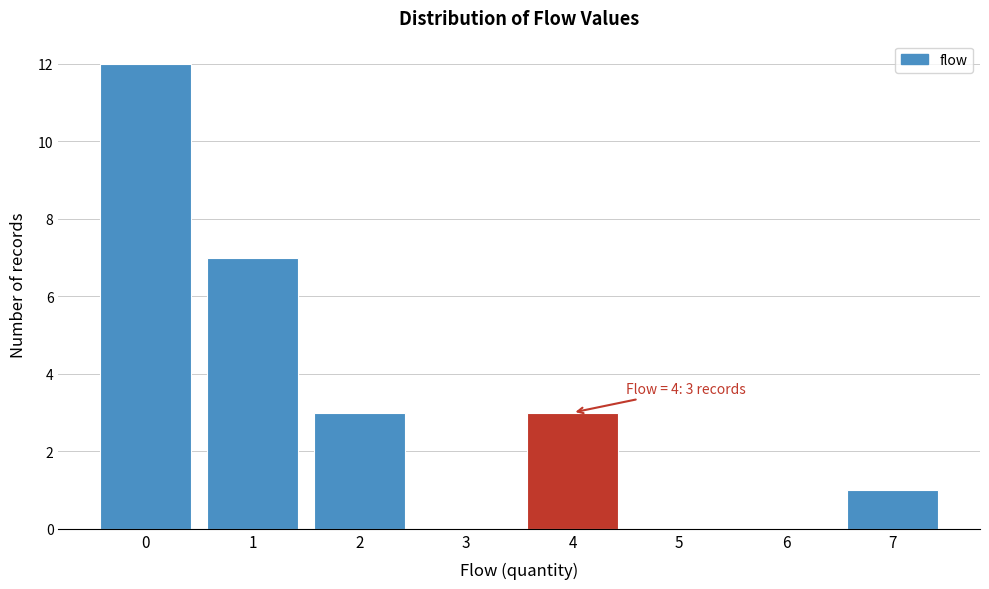

Reading right to left, transcribe all the data shown in this chart.

7=1	6=0	5=0	4=3	3=0	2=3	1=7	0=12